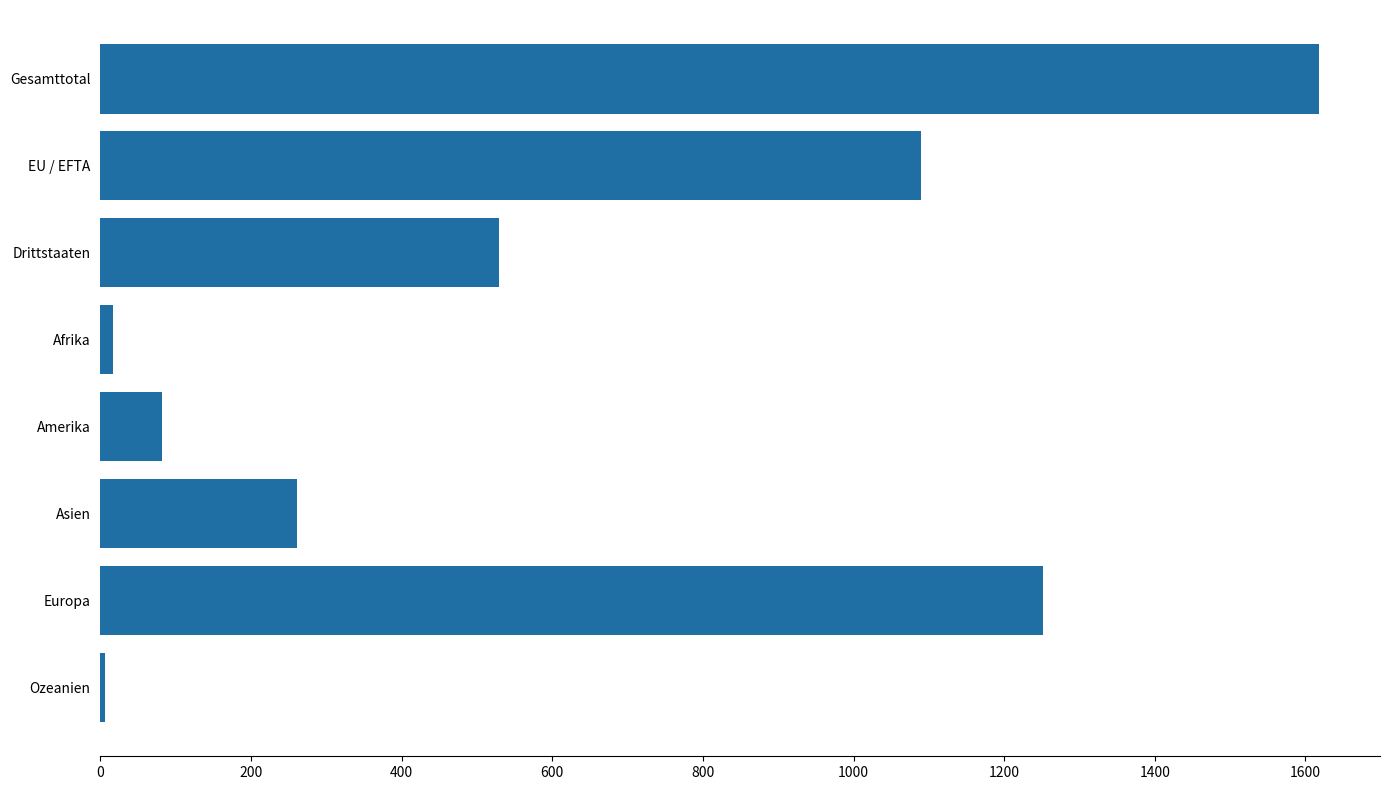

Between Amerika and Gesamttotal, which is larger?

Gesamttotal